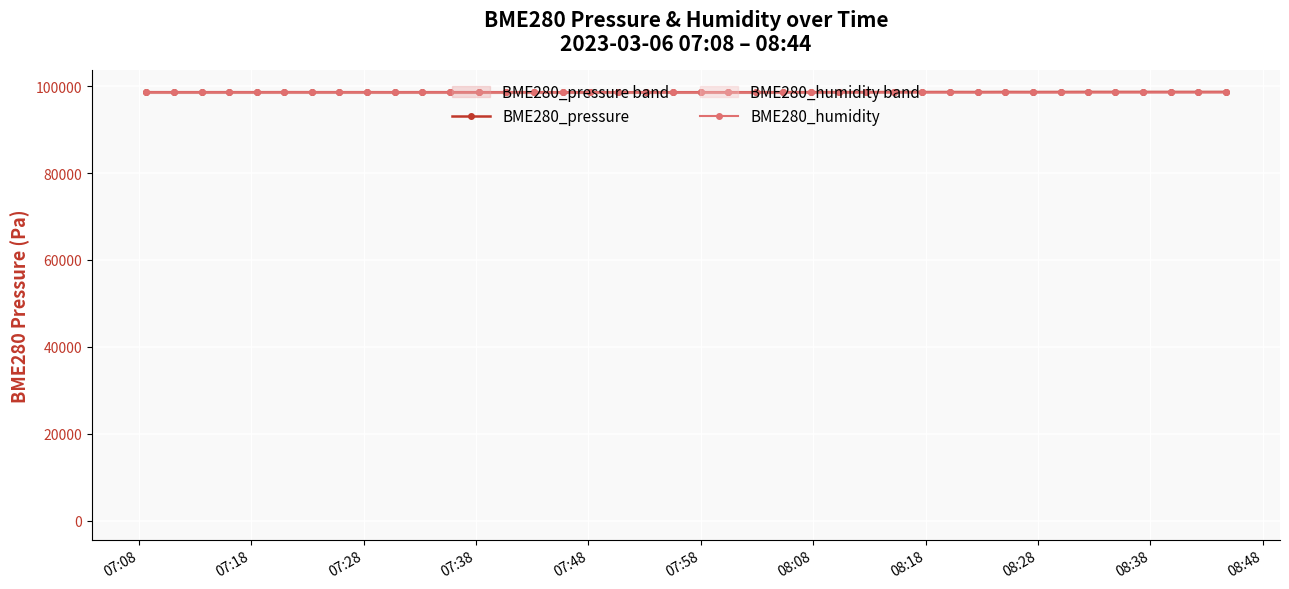

Rank the series by their average value, from lowest to highest.

BME280_humidity, BME280_pressure